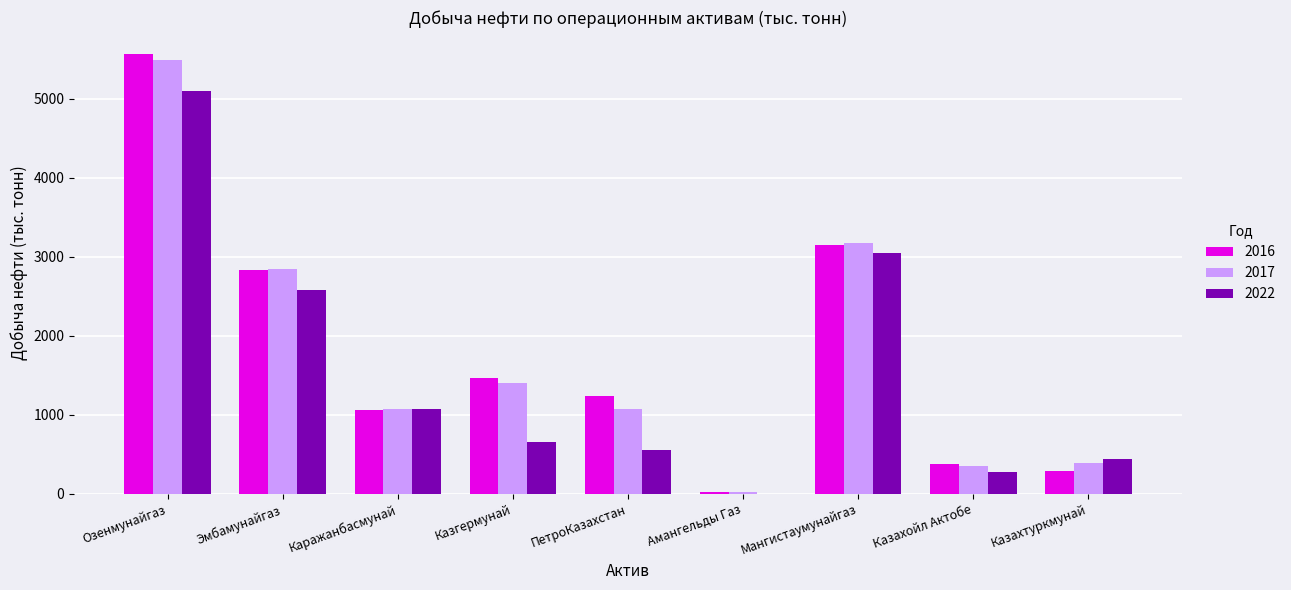

At which label is 2016 closest to 2792?

Эмбамунайгаз